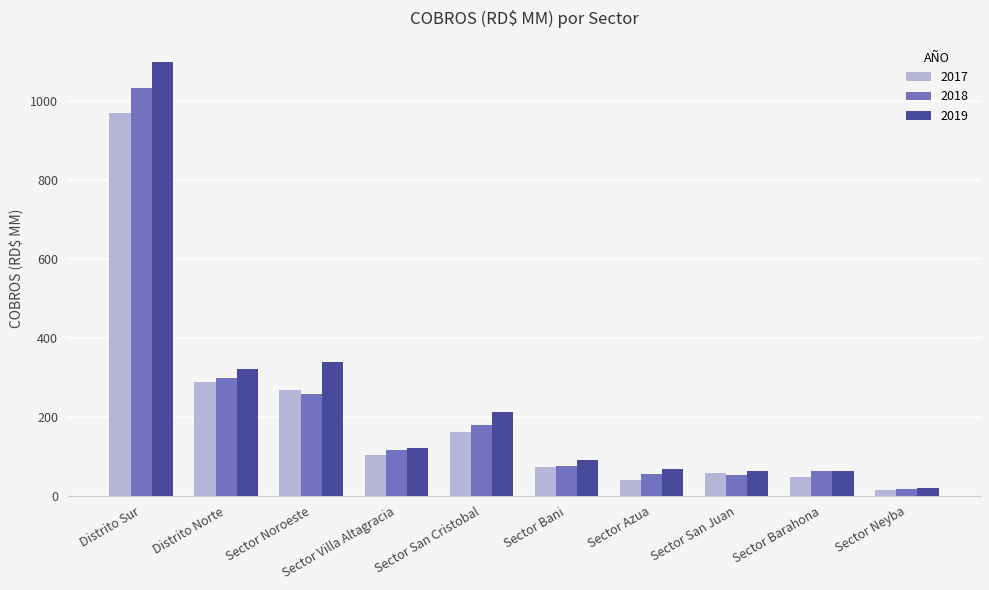

Read the 2018 value at Sector Azua.

54.1